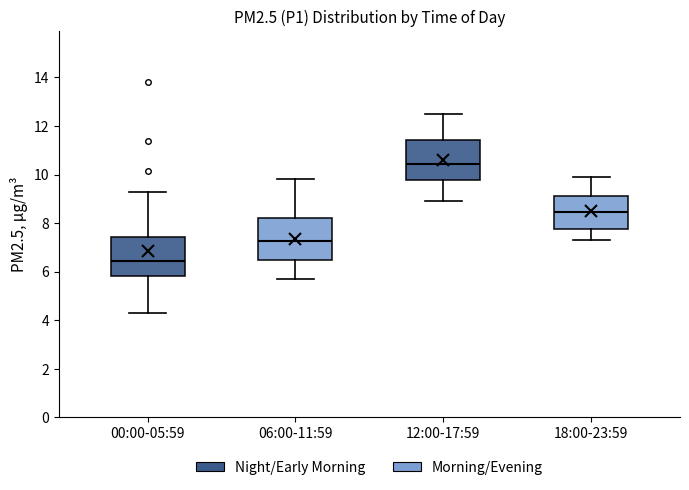

Where is the lower edge of the box for 18:00-23:59 on the y-axis? The values are not printed on the chart, so give them approximately, as read against the axis.

7.8